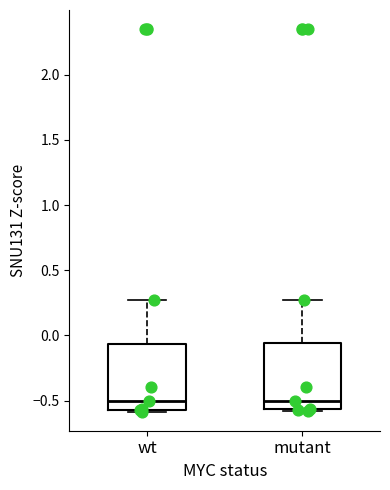

Reading left to right, read every box against the y-axis: the position of its median line, the range the box covers, and the ends of its whiskers. The values are not printed on the chart, so give them approximately, as read against the axis.

wt: median -0.50, box -0.55 to -0.05, whiskers -0.60 to 0.25
mutant: median -0.50, box -0.55 to -0.05, whiskers -0.60 to 0.25